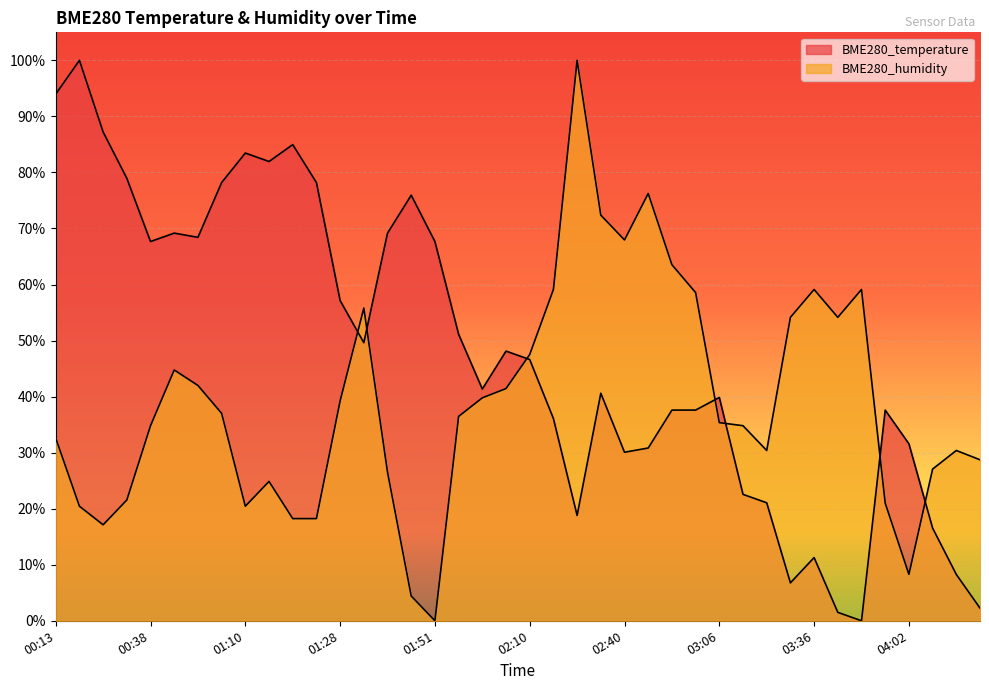

At which category is the sum across all series the highest?

00:13